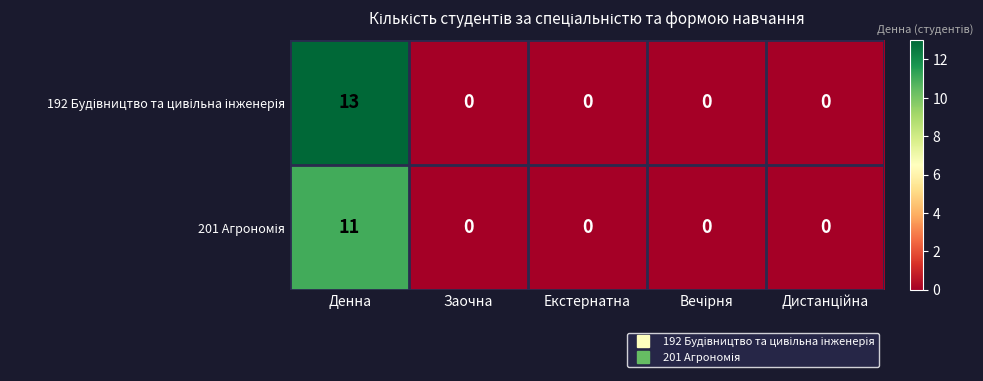

Count the number of categories in the chart.

5